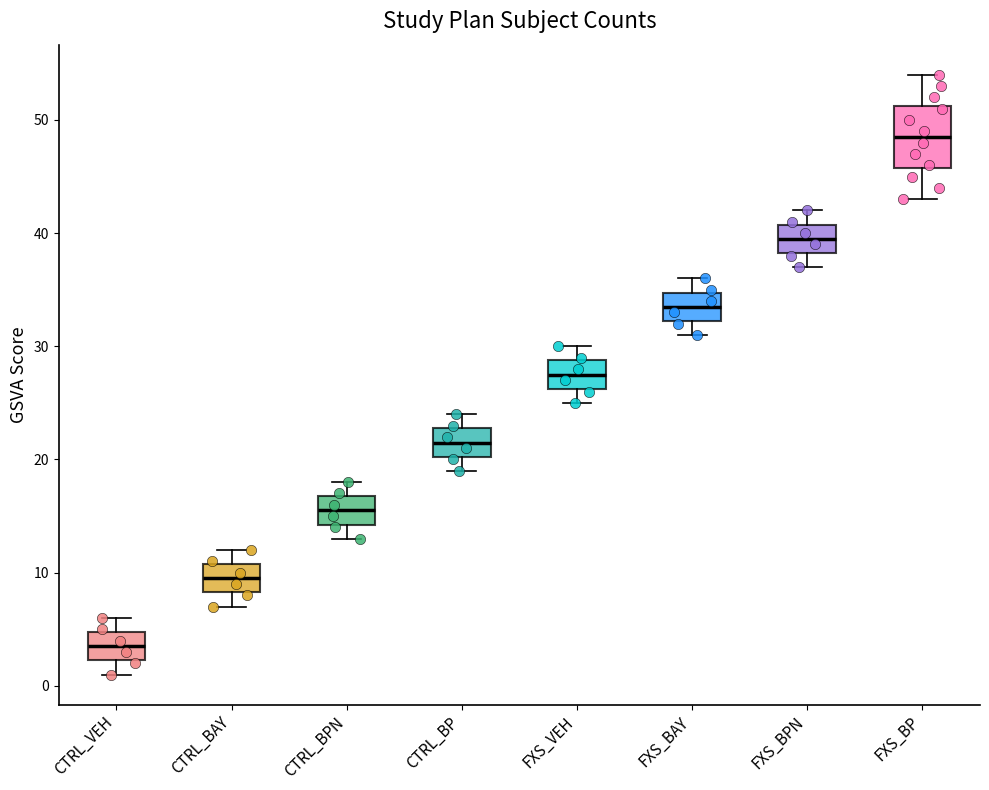

Reading left to right, read every box against the y-axis: the position of its median line, the range the box covers, and the ends of its whiskers. The values are not printed on the chart, so give them approximately, as read against the axis.

CTRL_VEH: median 4, box 2 to 5, whiskers 1 to 6
CTRL_BAY: median 10, box 8 to 11, whiskers 7 to 12
CTRL_BPN: median 16, box 14 to 17, whiskers 13 to 18
CTRL_BP: median 22, box 20 to 23, whiskers 19 to 24
FXS_VEH: median 28, box 26 to 29, whiskers 25 to 30
FXS_BAY: median 34, box 32 to 35, whiskers 31 to 36
FXS_BPN: median 40, box 38 to 41, whiskers 37 to 42
FXS_BP: median 49, box 46 to 51, whiskers 43 to 54